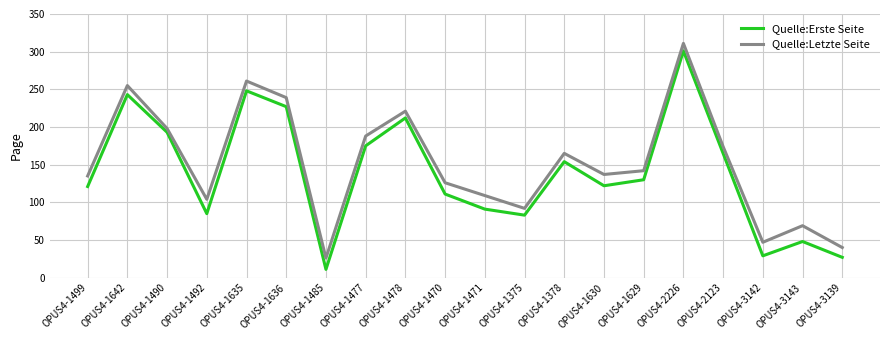

Rank the series at OPUS4-1485 from highest to lowest value.

Quelle:Letzte Seite, Quelle:Erste Seite